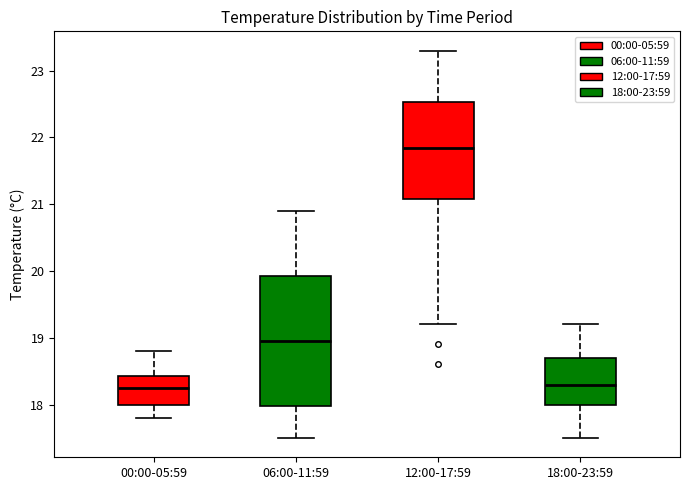

Which box's median line is the highest?

12:00-17:59